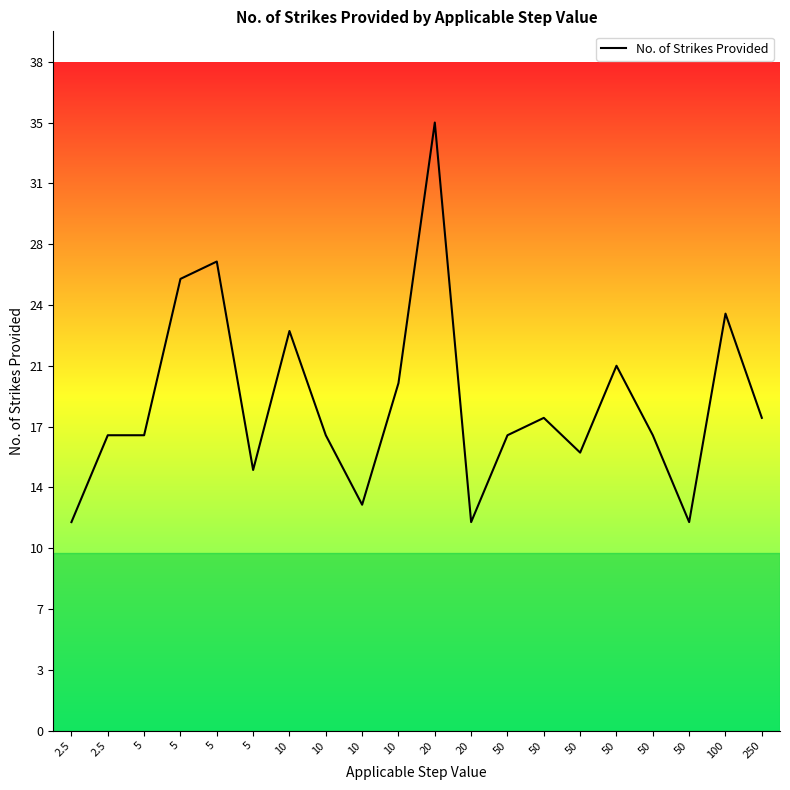

List the labels in order of value, smallest first.

2.5, 20, 50, 10, 5, 50, 2.5, 5, 10, 50, 50, 50, 250, 10, 50, 10, 100, 5, 5, 20